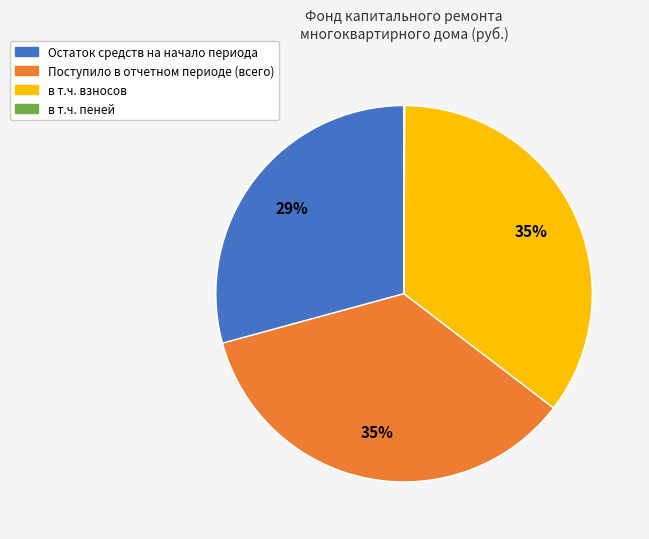

Combined, do Остаток средств на начало периода and Поступило в отчетном периоде (всего) account for over 50%?

Yes